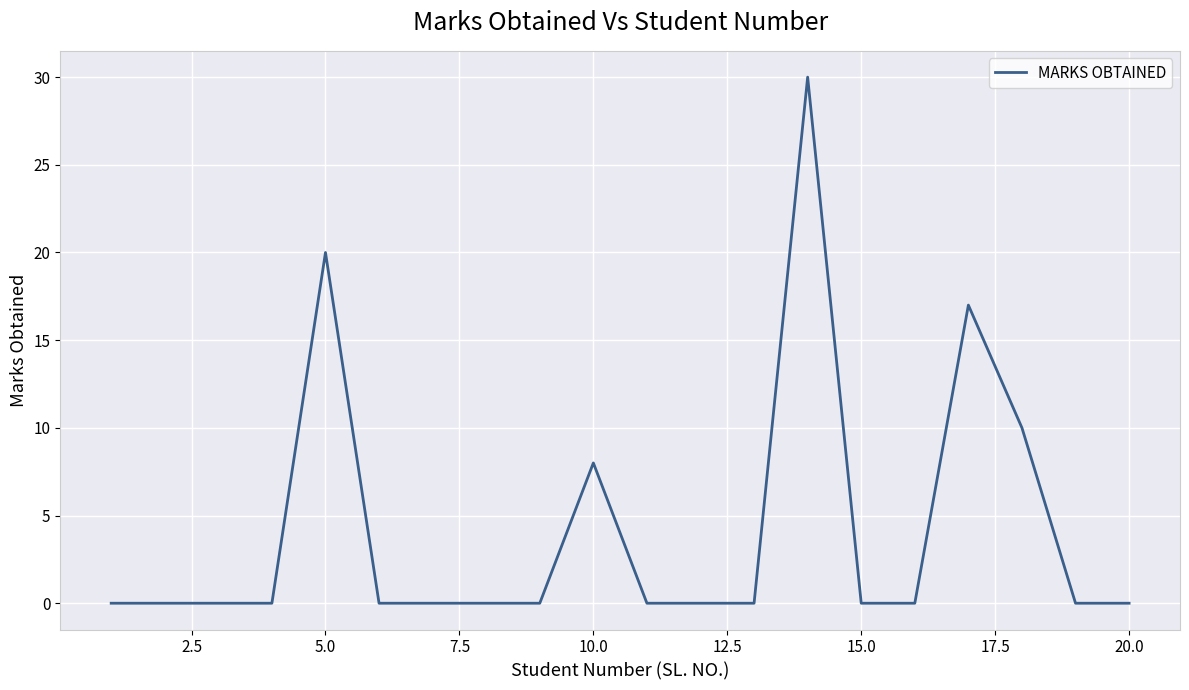

Count the number of data series in this chart.

1